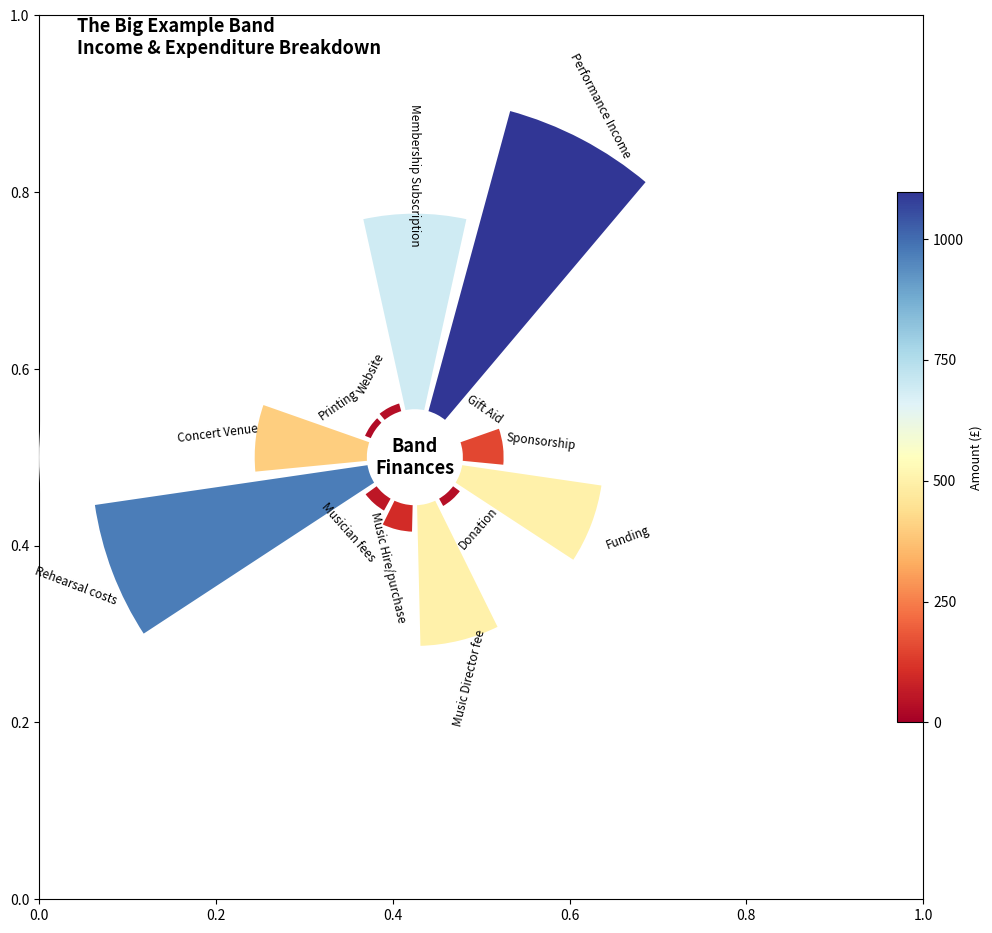

Does Concert Venue represent more than half of the total?

No